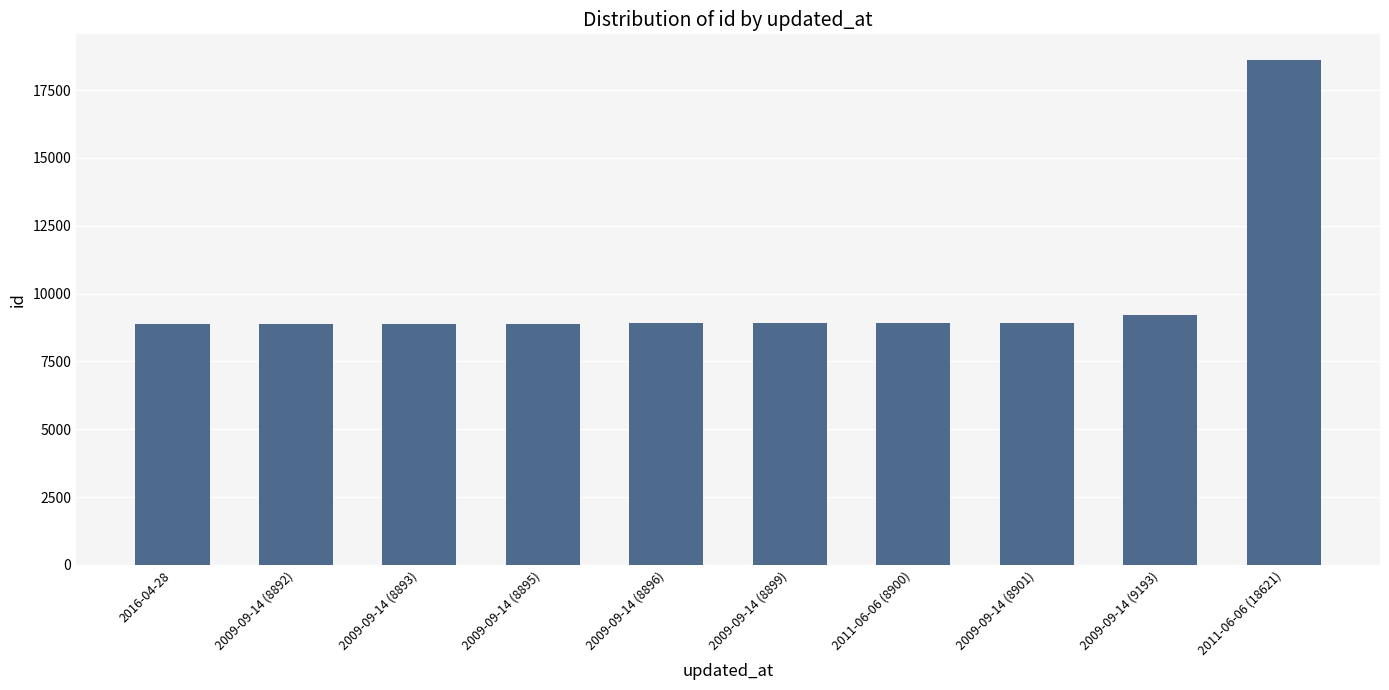

What is the change in value from 2011-06-06 (8900) to 2011-06-06 (18621)?

+9721